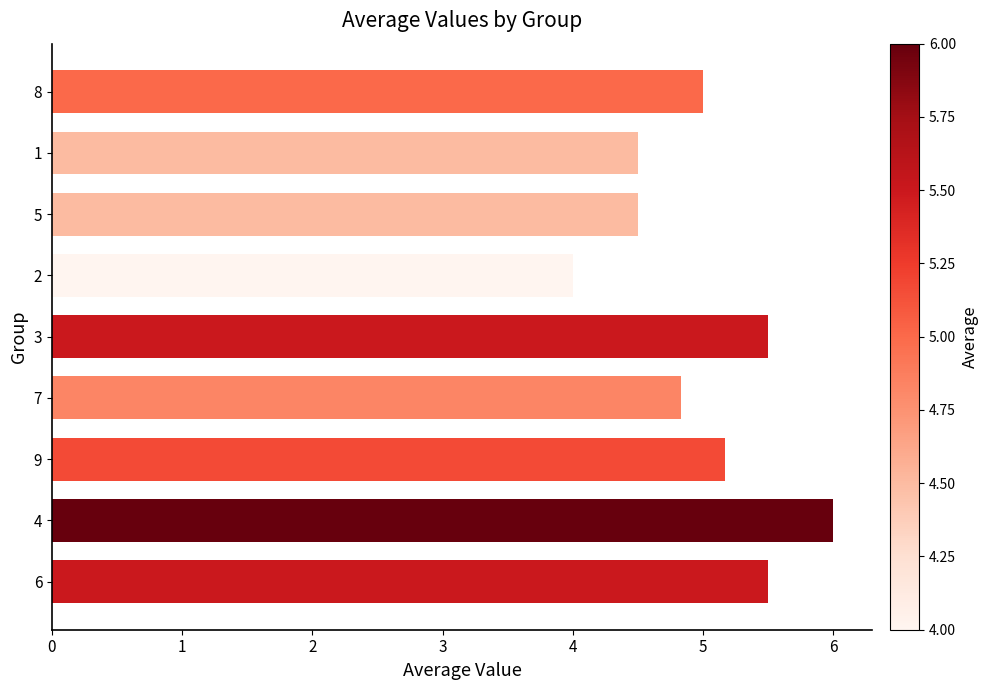

How many series are shown in this chart?

1